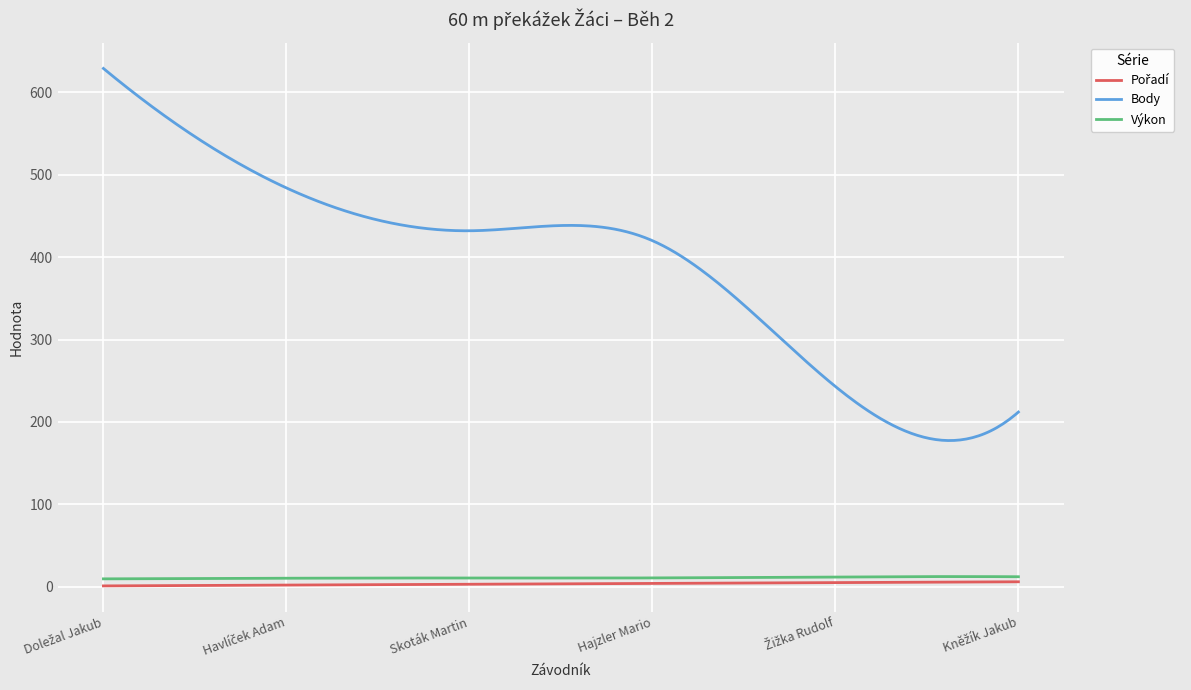

Which series has the widest spread of values?

Body